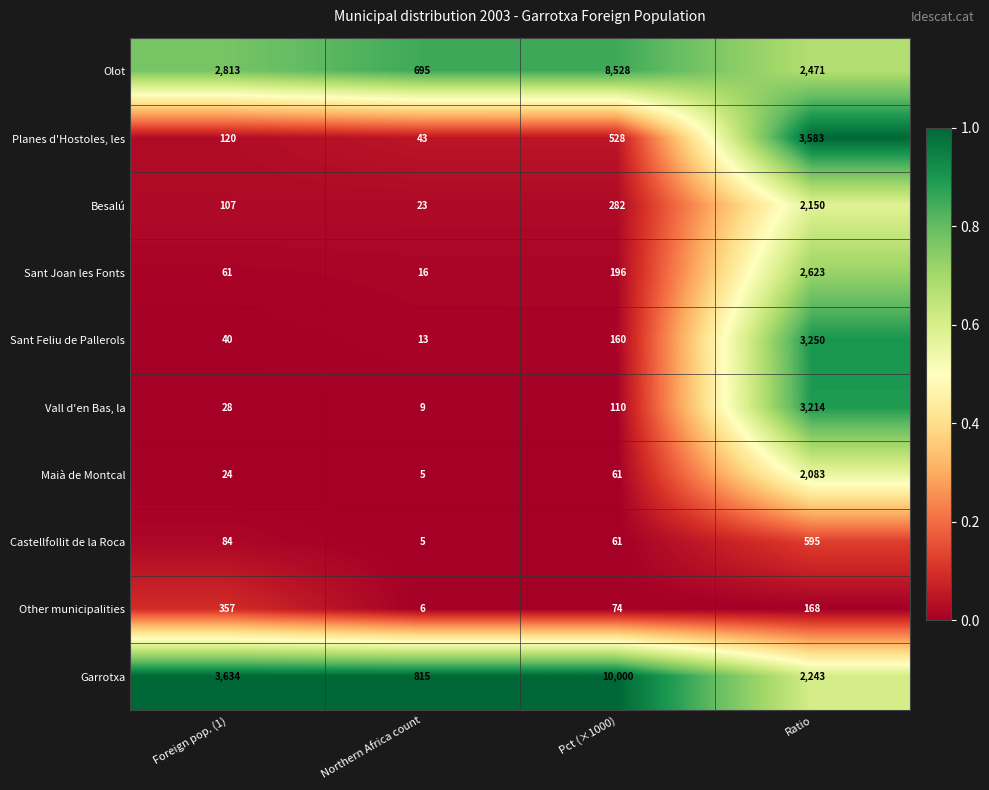

Where is Olot nearest to the value 4611?

Foreign pop. (1)